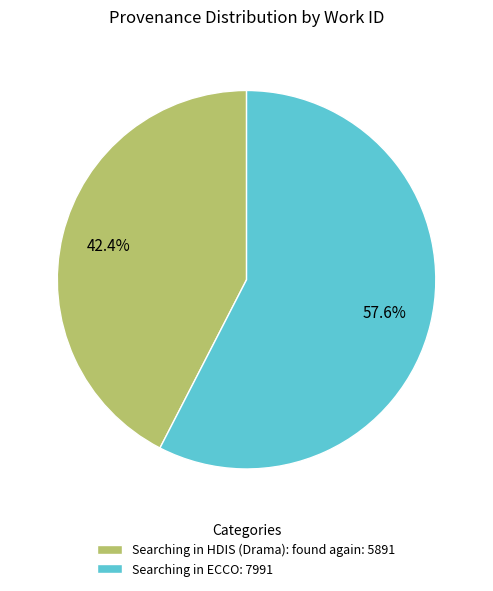

What is the majority slice?

Searching in ECCO